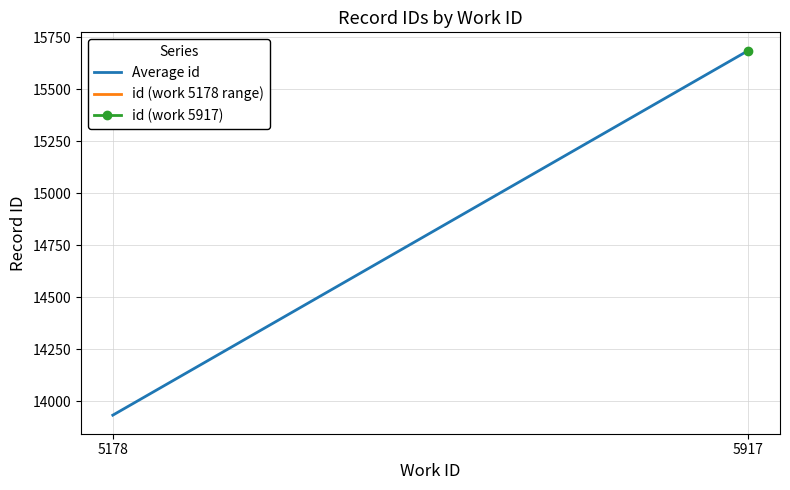

At how many categories does at least one series exceed 15494?

1